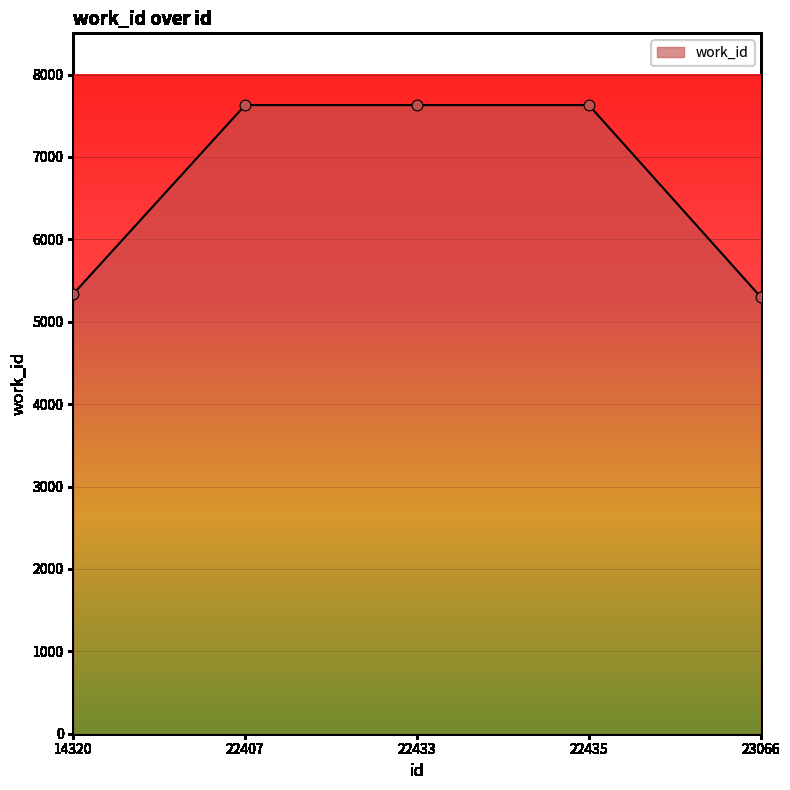

What is the ratio of the value at 23066 to the value at 22435?

0.7